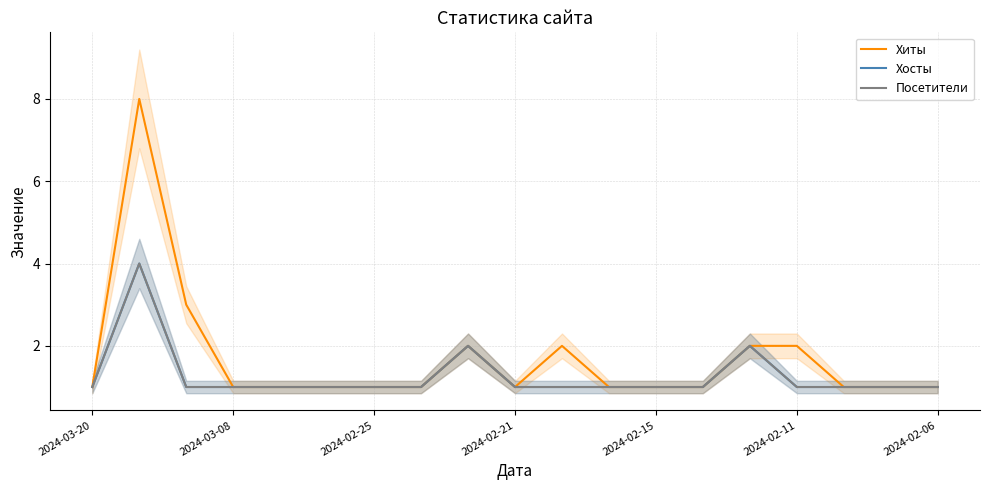

In Хиты, how many points are lower than both neighbors (excluding endpoints)?

1